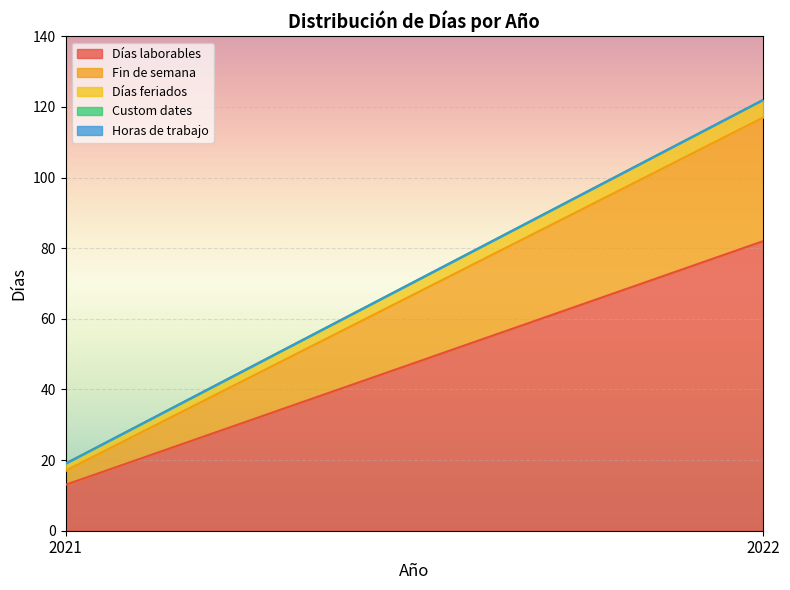

Which series changed the most between 2021 and 2022?

Días laborables